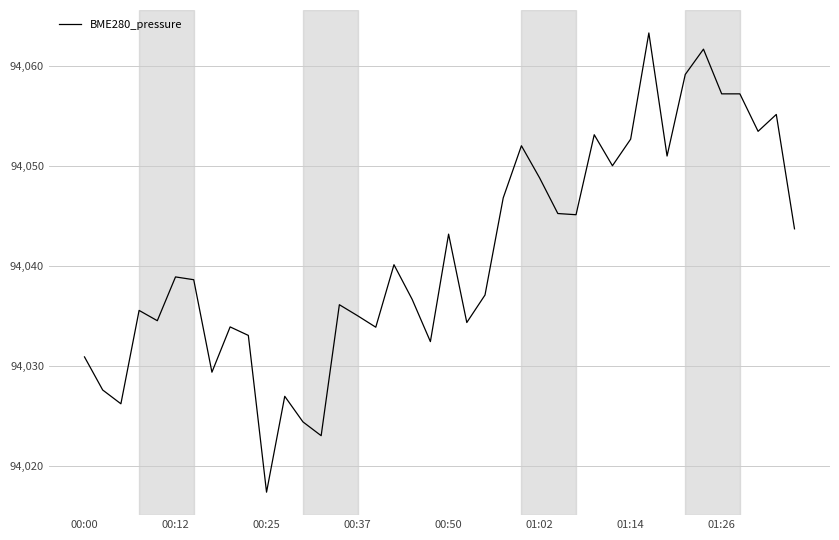

What is the greatest value displayed?

94063.3